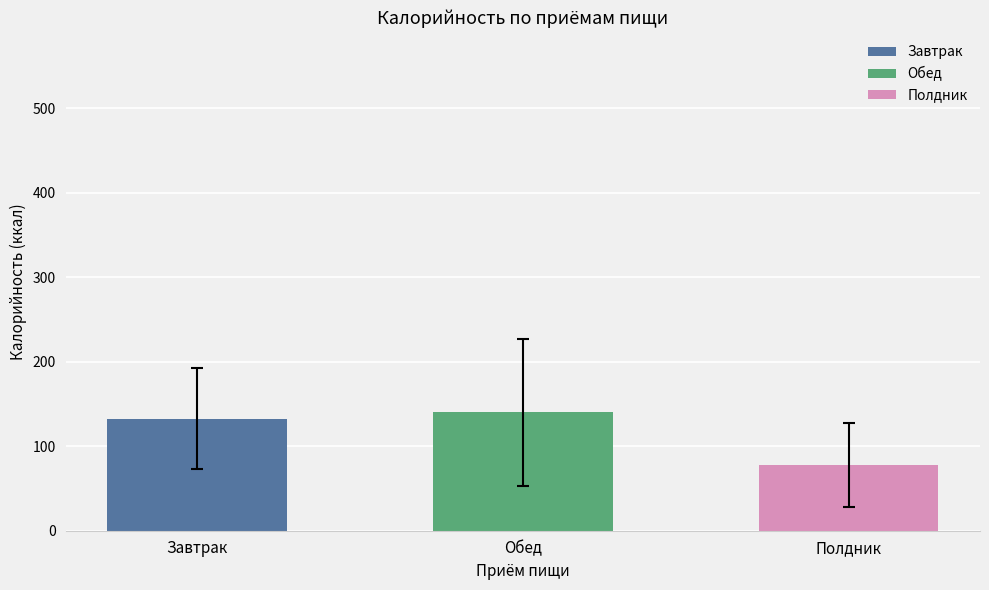

True or false: the data shows 145.5 at Сок.

False